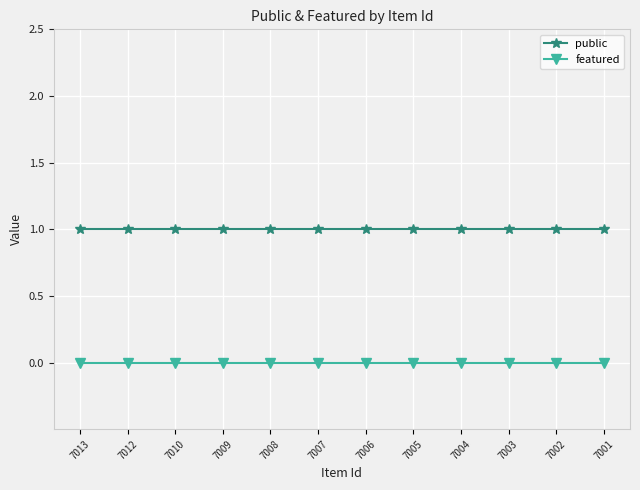

Which series has the largest total across all categories?

public